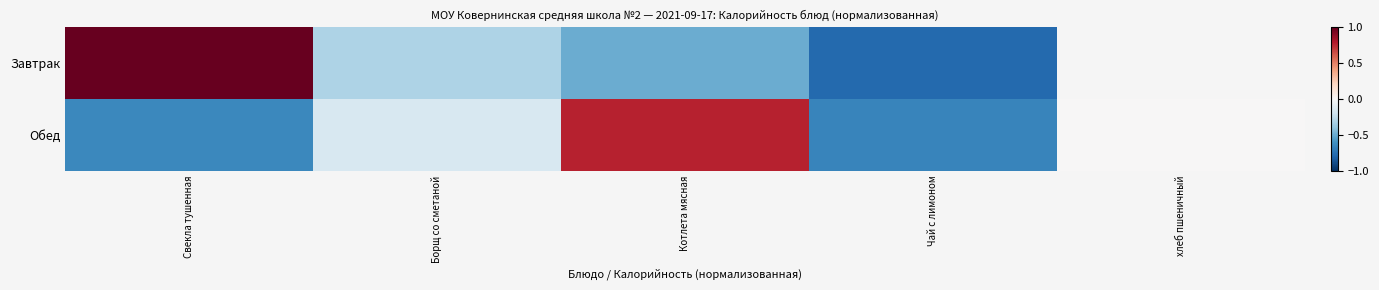

At which category is the sum across all series the highest?

Свекла тушенная